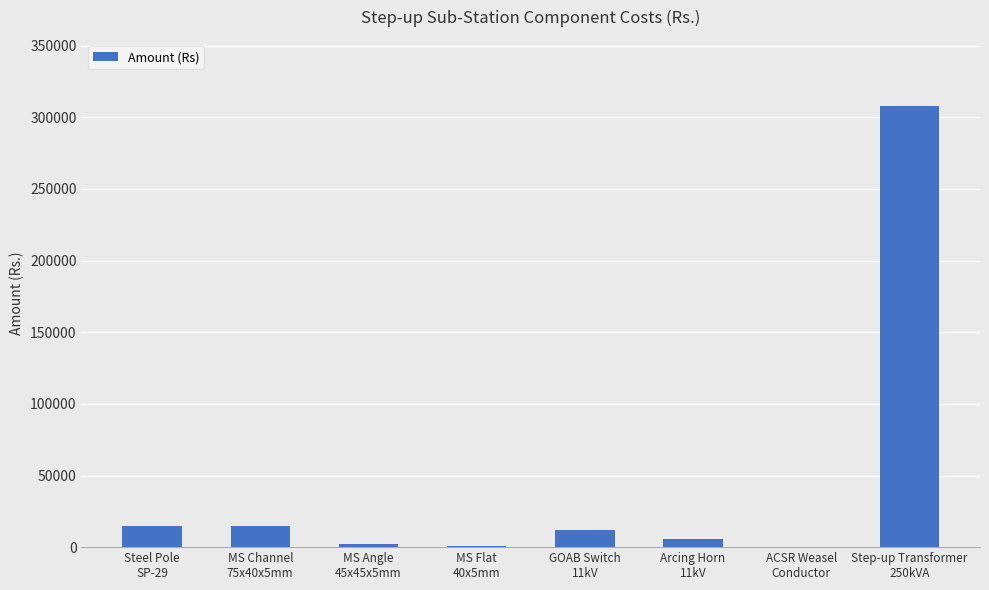

What is the sum of all values?

358696